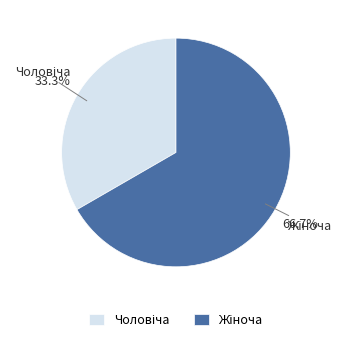

Combined, do Чоловіча and Жіноча account for over 50%?

Yes